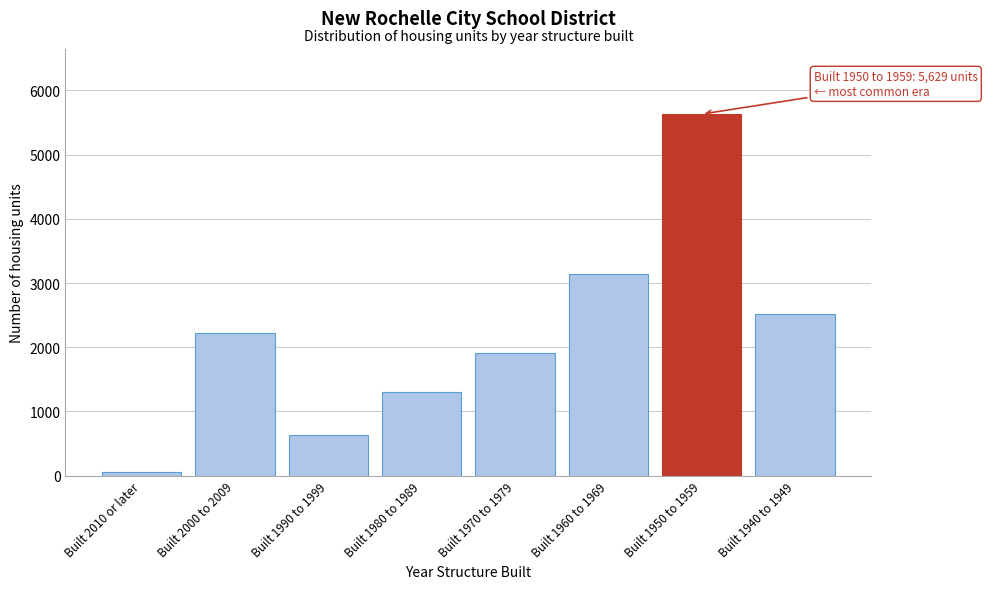

Reading left to right, transcribe all the data shown in this chart.

64	2229	628	1305	1909	3142	5629	2518